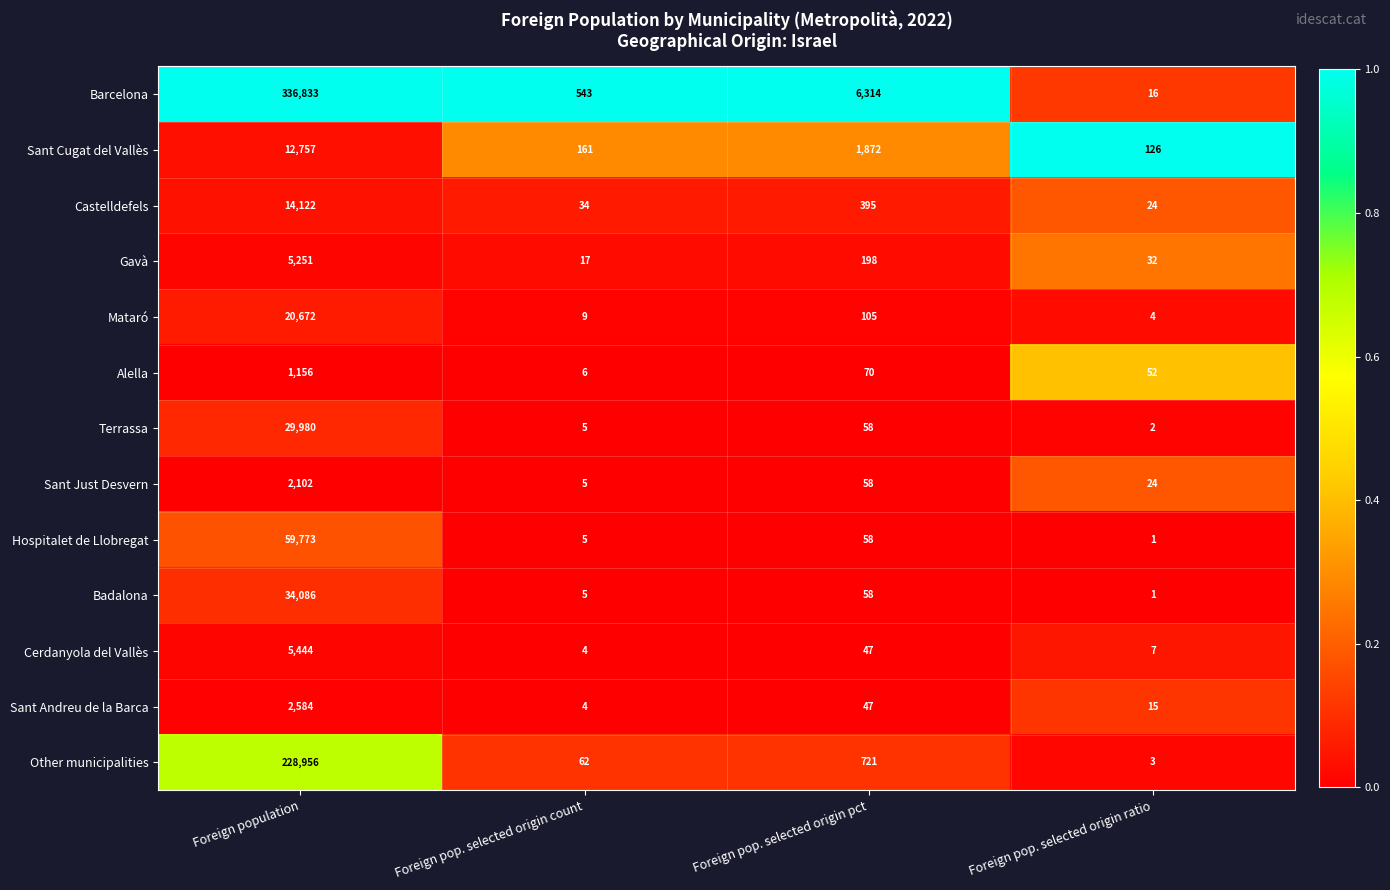

What is the lowest value of the Barcelona series?

16